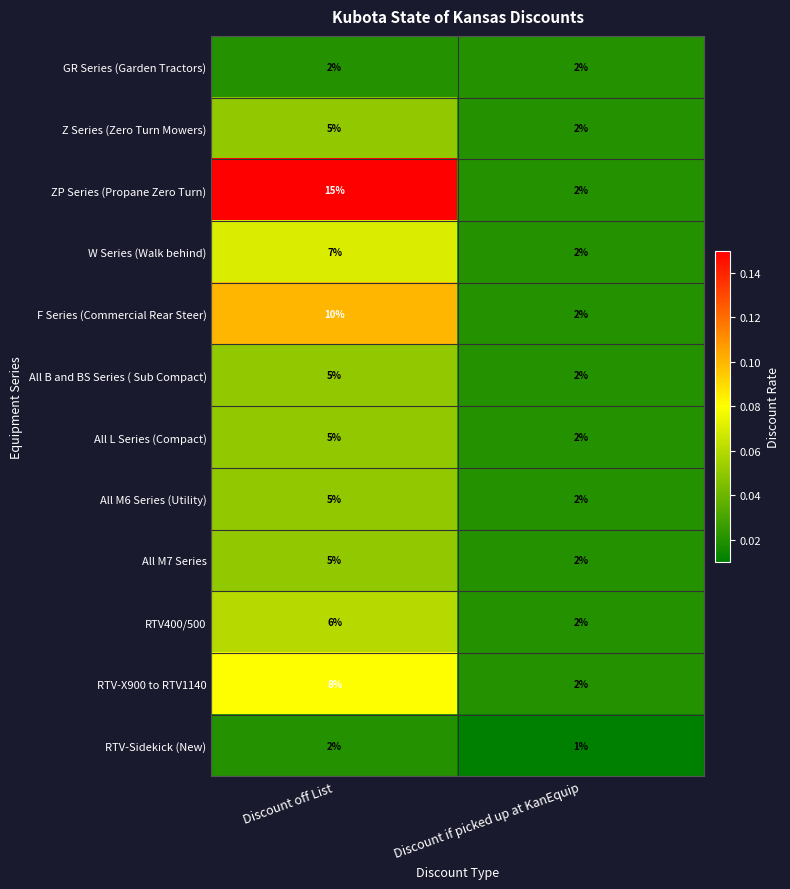

At which label is All M6 Series (Utility) closest to 3?

Discount if picked up at KanEquip